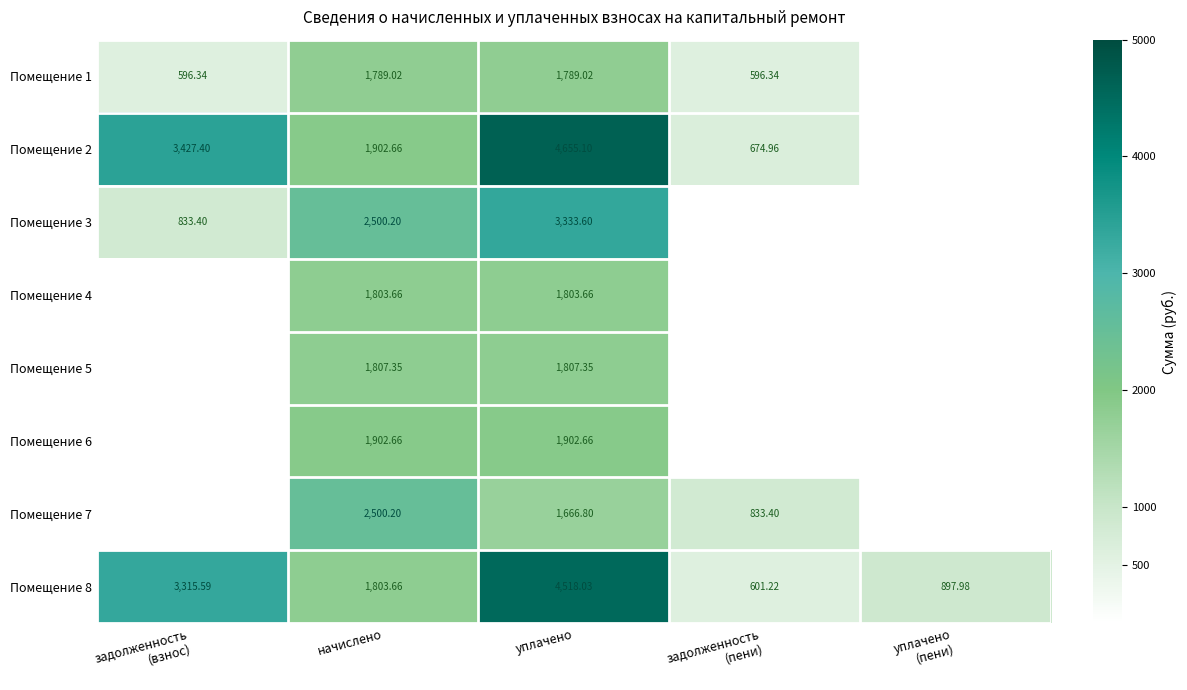

Between уплачено and задолженность
(взнос), which is larger?

уплачено